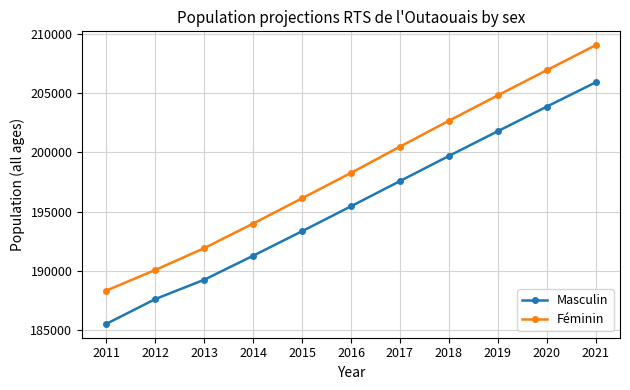

What is the value of the Masculin point at the 8th from the left?

199702